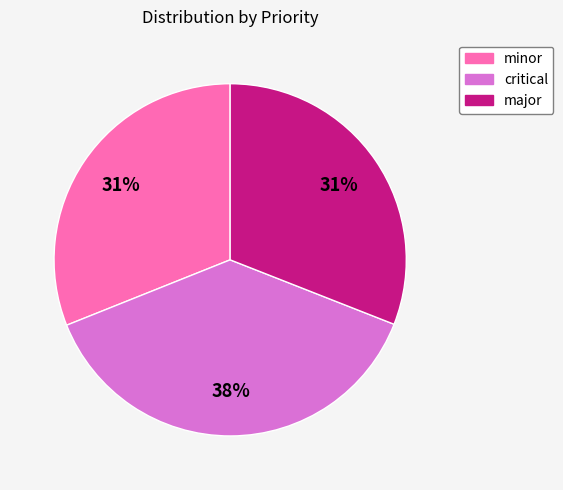

To the nearest percent, what percentage of the pie is major?

31%